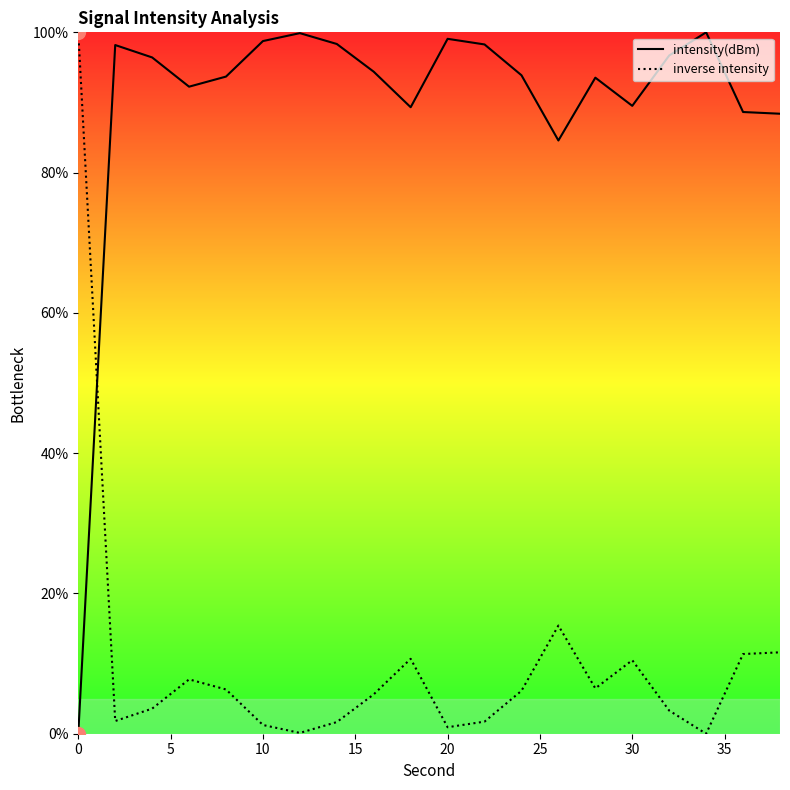

Which series has the largest total across all categories?

intensity(dBm)